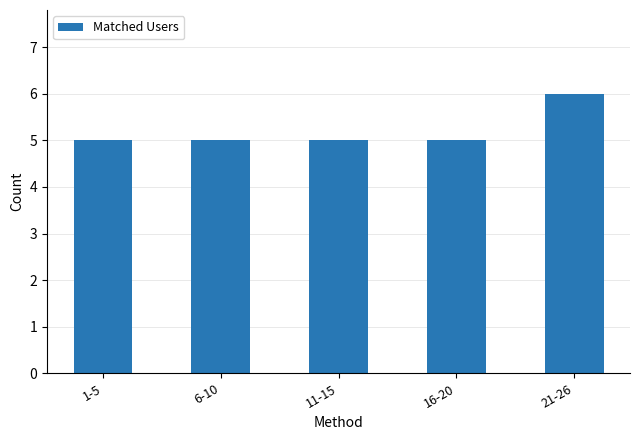

Approximately how many times larger is the value at 1-5 compared to 6-10?

1.0